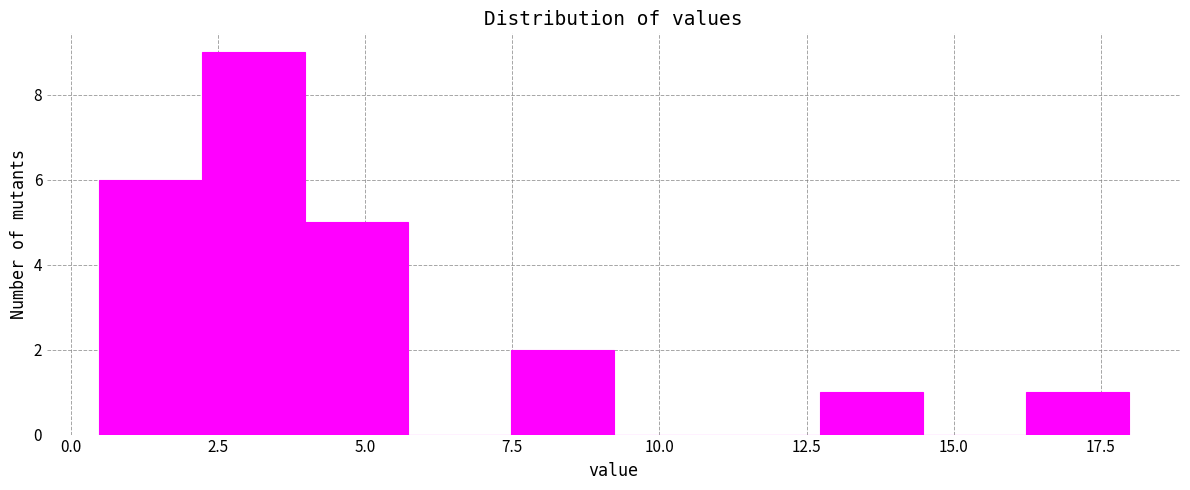

Around what value on the x-axis is the tallest bar? Give the approximate position of its centre, as read against the axis.

3.0